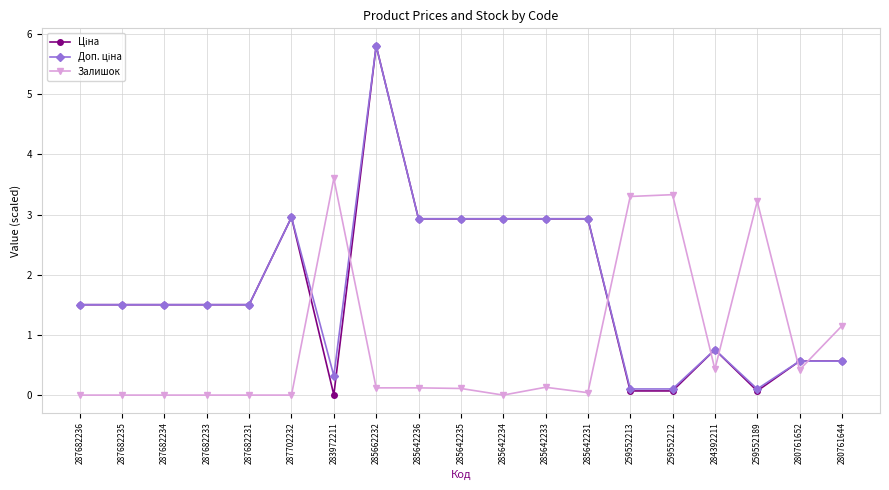

Which category has the highest value in the Залишок series?

283972211